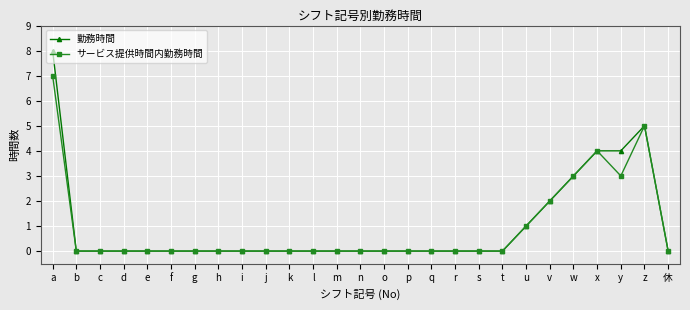

How many categories are shown in the chart?

27